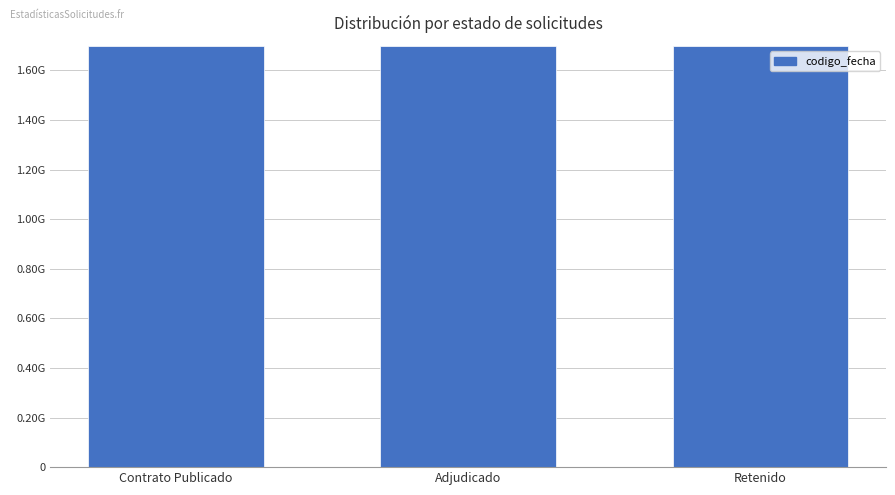

The value at Contrato Publicado is 1698752889. True or false?

True